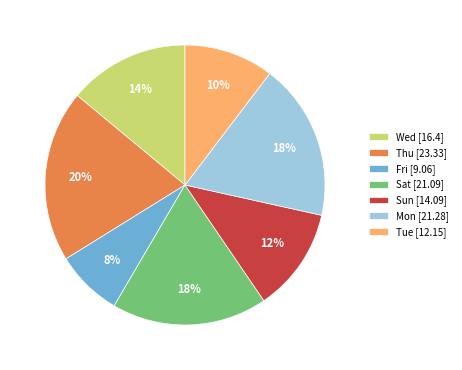

Count the number of slices in the pie.

7